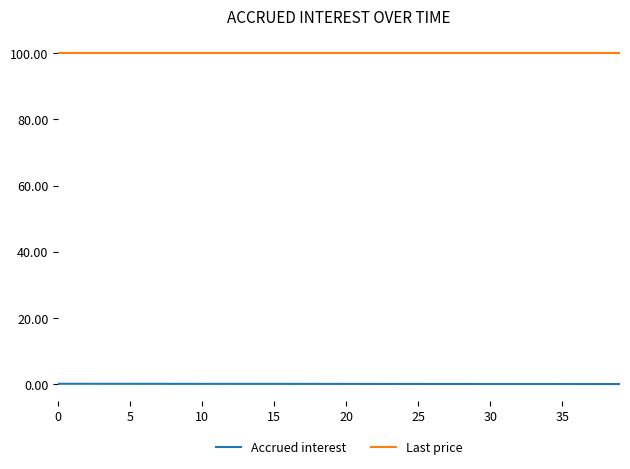

What is the maximum value for Last price?

100.1